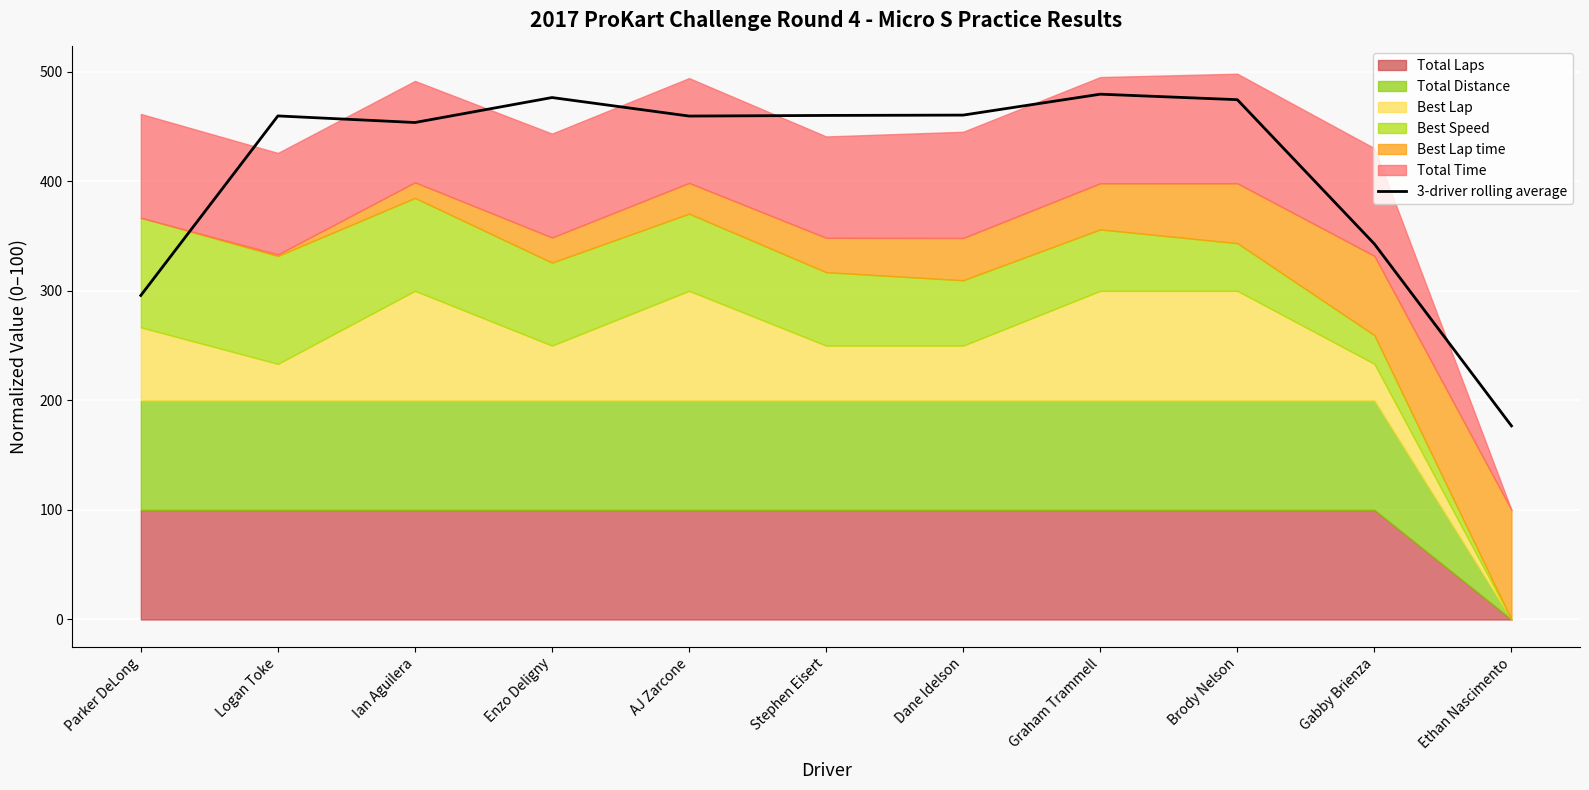

Where does the data first go above 459?

Logan Toke